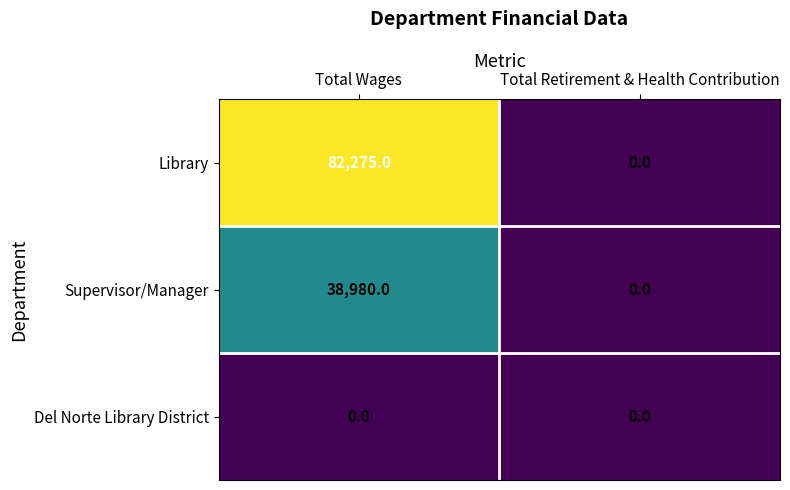

Reading right to left, what are all the values shown in this chart?

Library: 0	82275
Supervisor/Manager: 0	38980
Del Norte Library District: 0	0